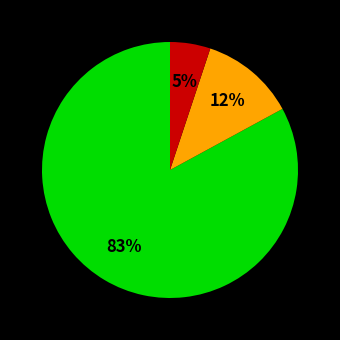

Is there any slice that represents more than half of the pie?

Yes